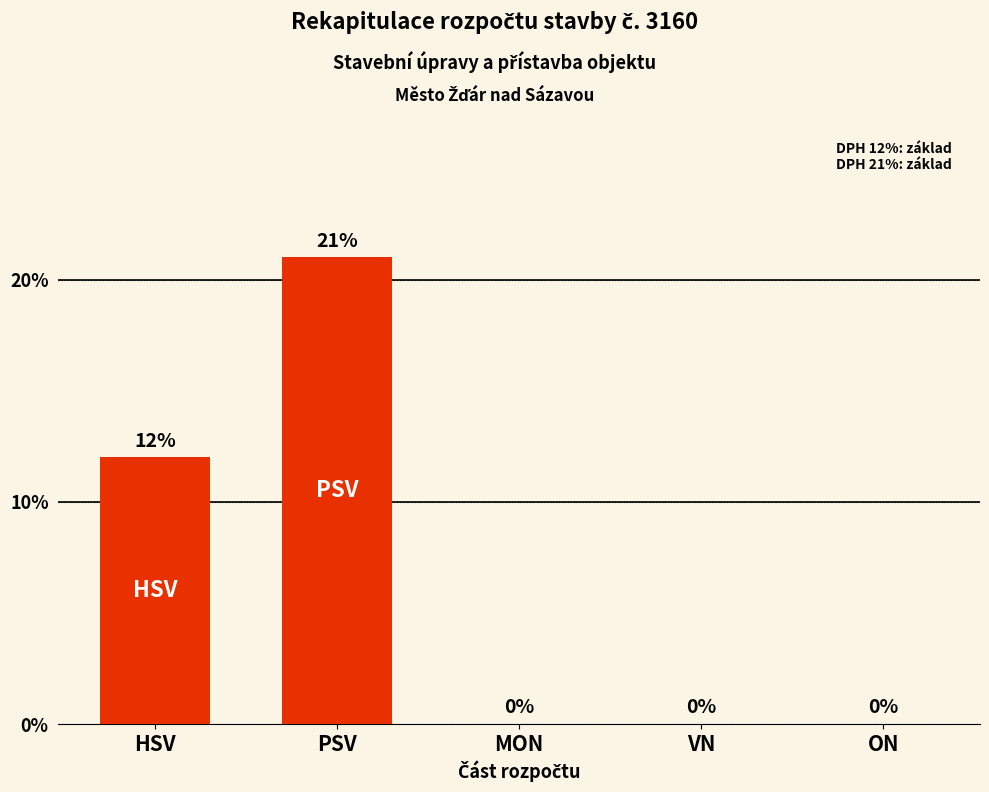

What value does the data have at HSV?

12